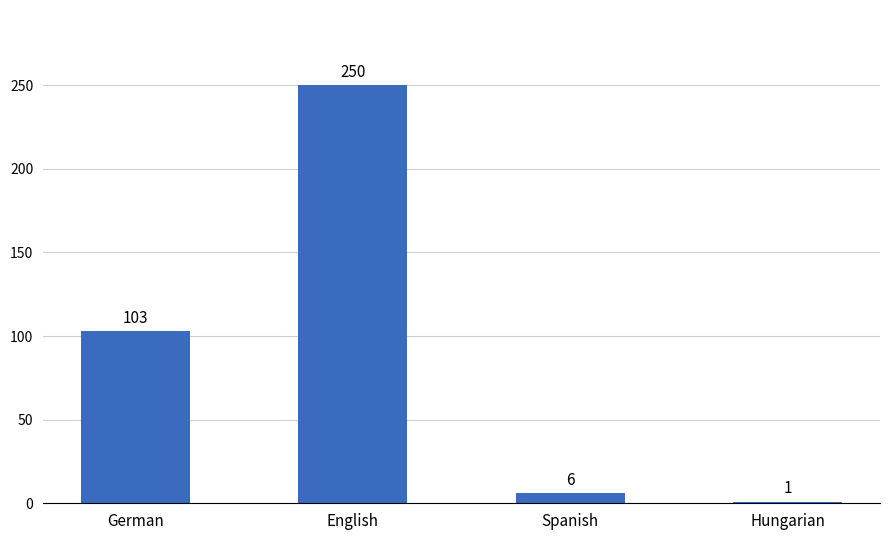

What is the value of the 4th bar from the left?

1